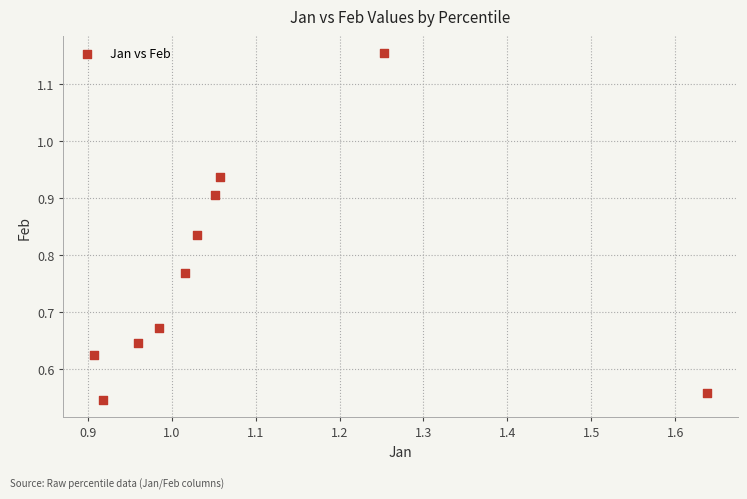

What is the average X value?

1.1